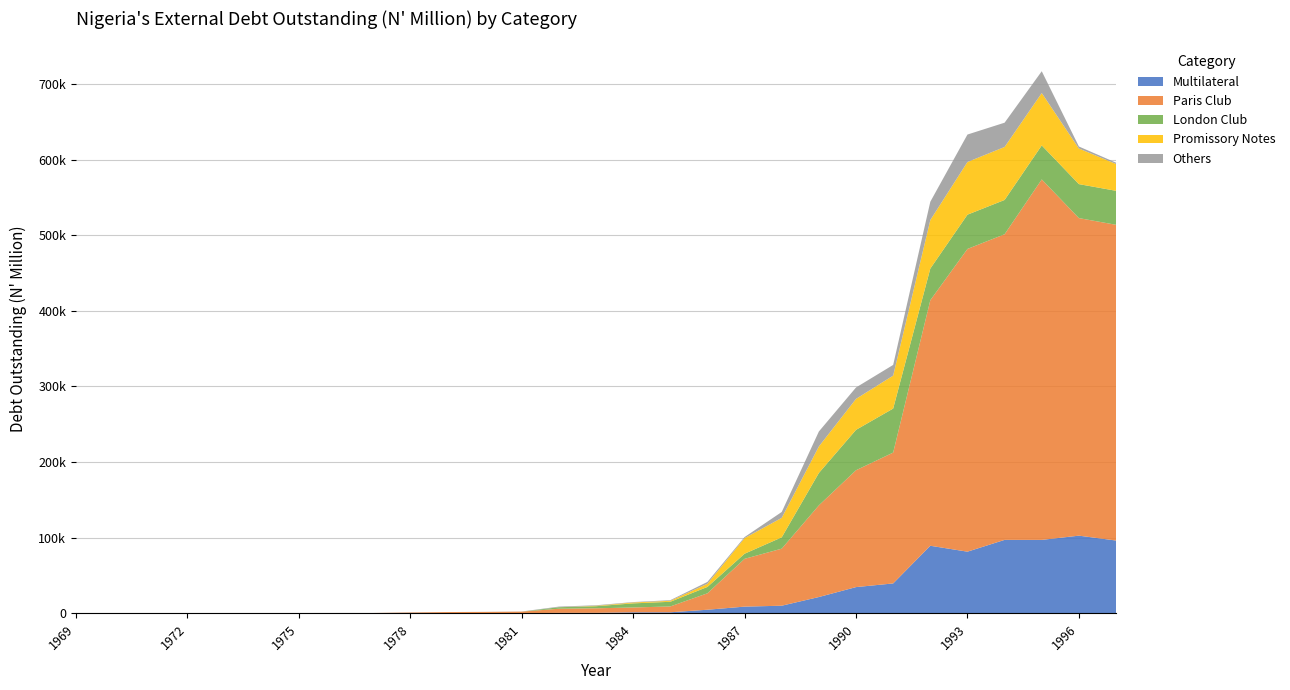

Reading left to right, transcribe all the data shown in this chart.

Multilateral: 1969=36.2	1970=37.9	1971=37.9	1972=102.1	1973=107.1	1974=122.0	1975=126.0	1976=130.3	1977=139.5	1978=154.3	1979=163.9	1980=179.1	1981=179.6	1982=530.4	1983=566.4	1984=1271.2	1985=1293.5	1986=4670.7	1987=8781.5	1988=9991.8	1989=21473.6	1990=34606.3	1991=39458.3	1992=89274.3	1993=81456.3	1994=97056.6	1995=97042.0	1996=102630.0	1997=96199.0
Paris Club: 1969=139.6	1970=136.0	1971=137.8	1972=158.1	1973=150.8	1974=179.0	1975=200.7	1976=220.1	1977=218.5	1978=838.0	1979=1433.7	1980=1576.5	1981=1975.9	1982=5474.4	1983=6002.2	1984=6360.4	1985=7726.4	1986=21725.3	1987=63205.6	1988=75445.3	1989=121229.6	1990=154550.6	1991=173051.2	1992=324729.9	1993=400380.9	1994=404212.6	1995=476731.2	1996=420002.0	1997=417568.8
London Club: 1969=0.0	1970=0.0	1971=0.0	1972=0.0	1973=0.0	1974=0.0	1975=0.0	1976=0.0	1977=0.0	1978=0.0	1979=0.0	1980=0.0	1981=0.0	1982=1981.7	1983=2758.8	1984=5443.7	1985=6164.3	1986=8444.7	1987=6766.5	1988=14986.1	1989=42840.0	1990=53431.8	1991=58238.1	1992=41890.6	1993=45323.8	1994=45367.9	1995=44990.0	1996=44946.0	1997=44946.0
Promissory Notes: 1969=0.0	1970=0.0	1971=0.0	1972=0.0	1973=0.0	1974=0.0	1975=0.0	1976=0.0	1977=0.0	1978=0.0	1979=0.0	1980=0.0	1981=0.0	1982=0.0	1983=548.9	1984=1155.1	1985=1273.9	1986=4152.6	1987=20634.7	1988=25742.1	1989=35067.6	1990=40950.5	1991=43561.9	1992=64140.0	1993=69665.7	1994=70069.1	1995=69256.0	1996=47080.0	1997=35475.9
Others: 1969=0.0	1970=1.1	1971=2.8	1972=5.4	1973=19.0	1974=21.4	1975=23.2	1976=24.2	1977=7.1	1978=259.8	1979=13.9	1980=111.2	1981=175.7	1982=832.9	1983=701.4	1984=578.3	1985=842.5	1986=2459.1	1987=1400.8	1988=7791.0	1989=19782.9	1990=15075.2	1991=14144.3	1992=24229.3	1993=36317.7	1994=32106.8	1995=28846.4	1996=2662.0	1997=1742.2